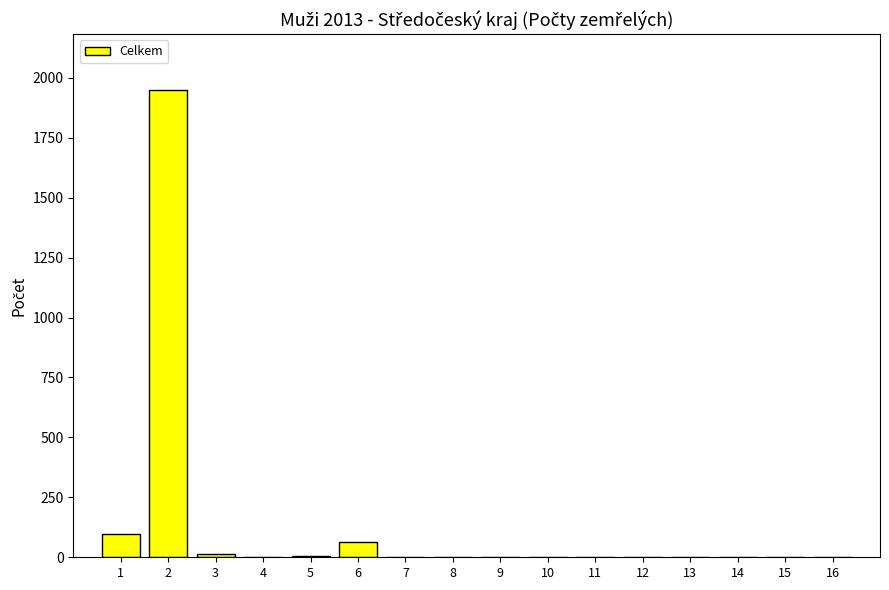

Does the chart contain stacked bars?

No